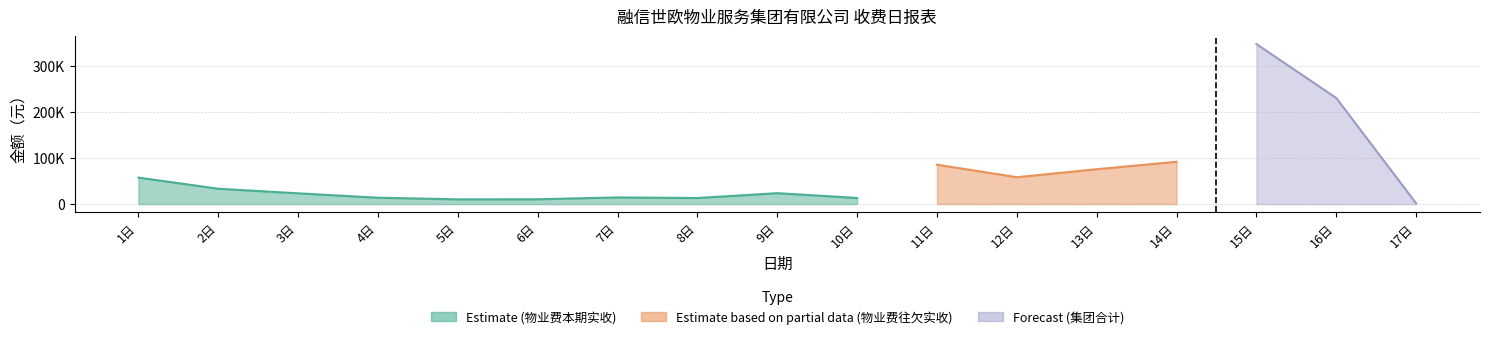

What is the value of the 物业费本期实收 point at the 6th from the left?

10454.4